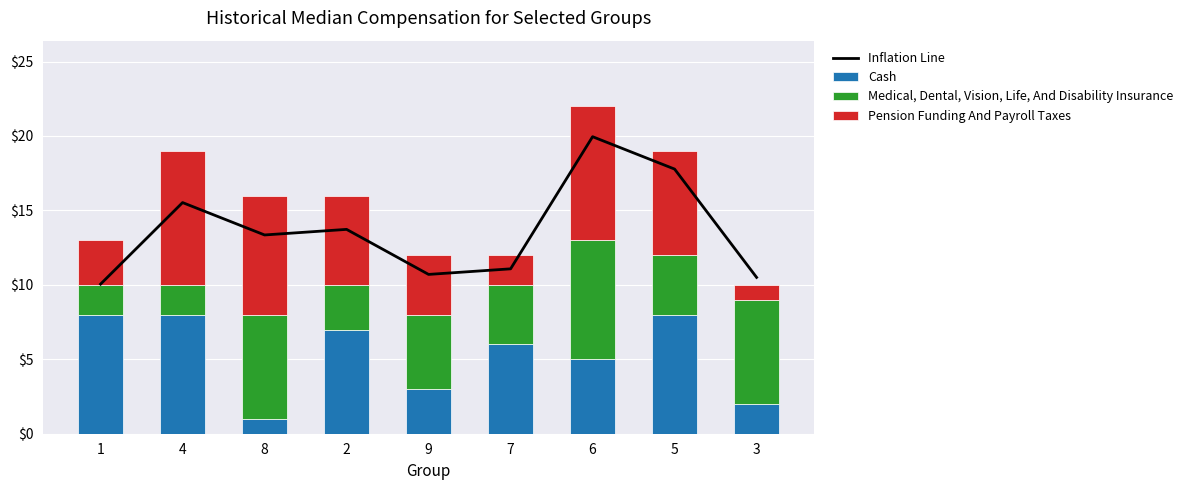

List the labels in order of Inflation Line value, largest first.

6, 5, 4, 2, 8, 7, 9, 3, 1